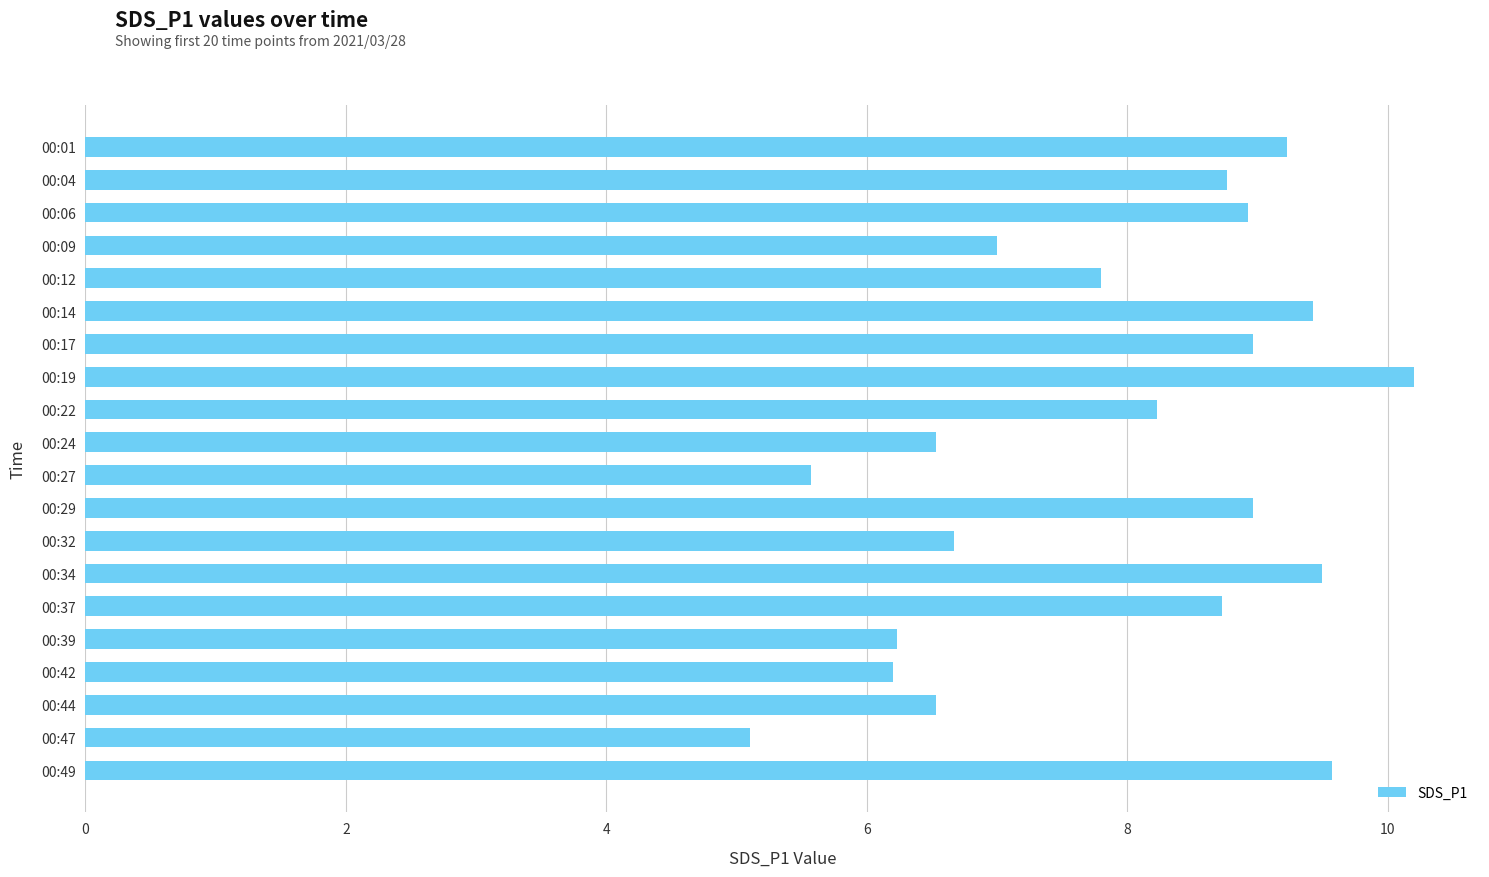

Does the chart contain any negative values?

No